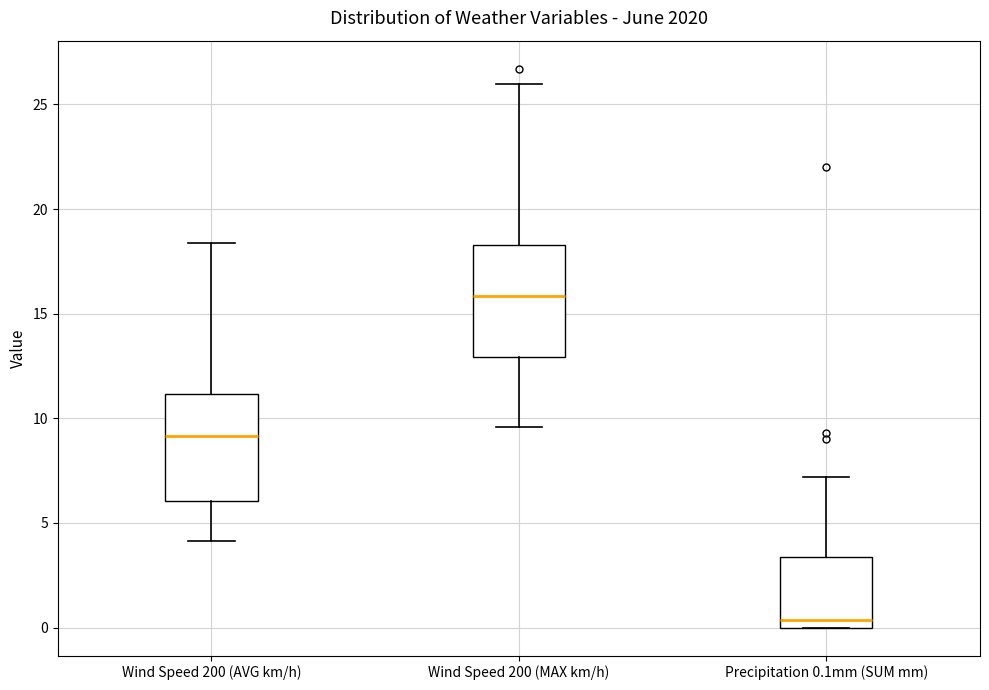

Where is the upper edge of the box for Wind Speed 200 (MAX km/h) on the y-axis? The values are not printed on the chart, so give them approximately, as read against the axis.

18.5